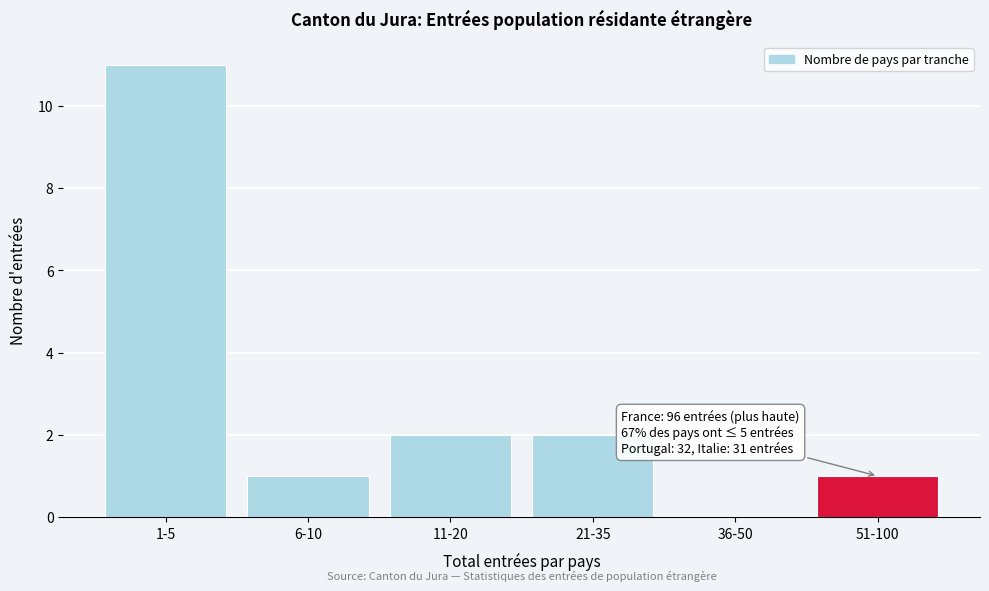

Reading left to right, extract all data points from this chart.

1-5=11	6-10=1	11-20=2	21-35=2	36-50=0	51-100=1